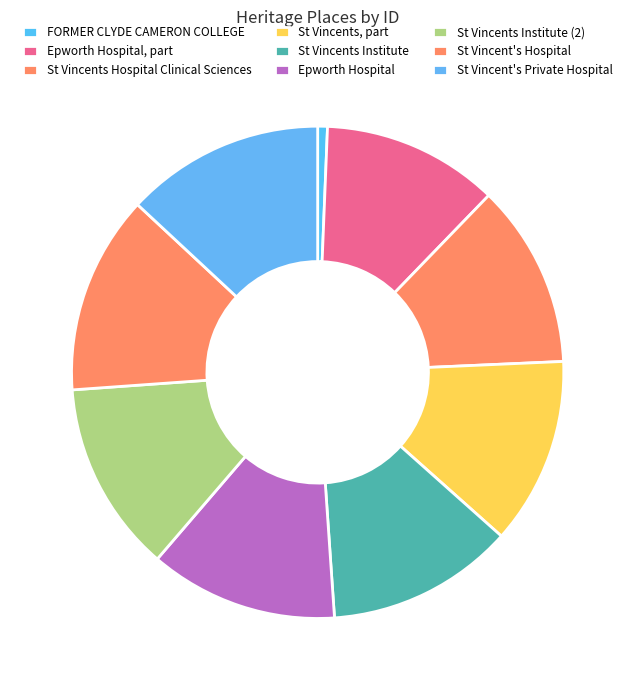

Which category has the smallest portion of the pie?

FORMER CLYDE CAMERON COLLEGE